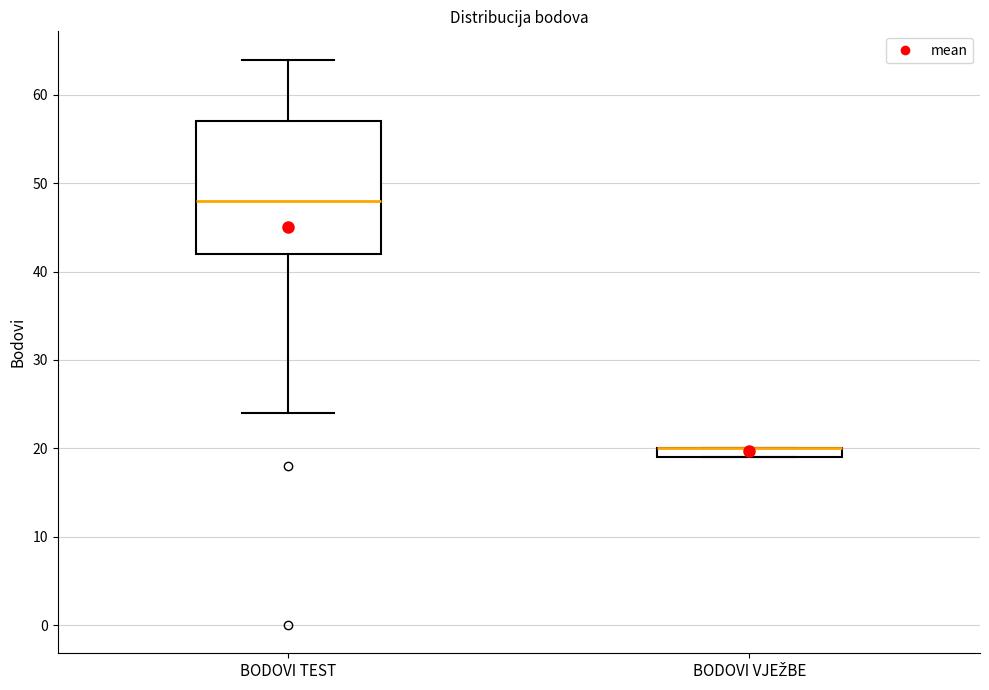

Where does the median line of the box for BODOVI TEST sit on the y-axis? The values are not printed on the chart, so give them approximately, as read against the axis.

48